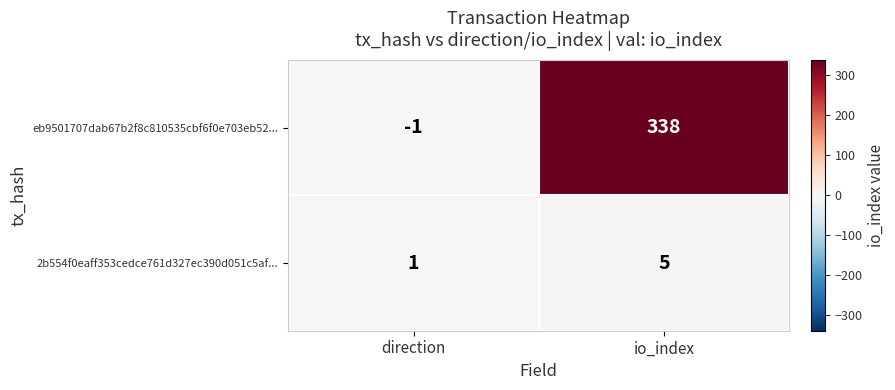

How many categories are shown in the chart?

2